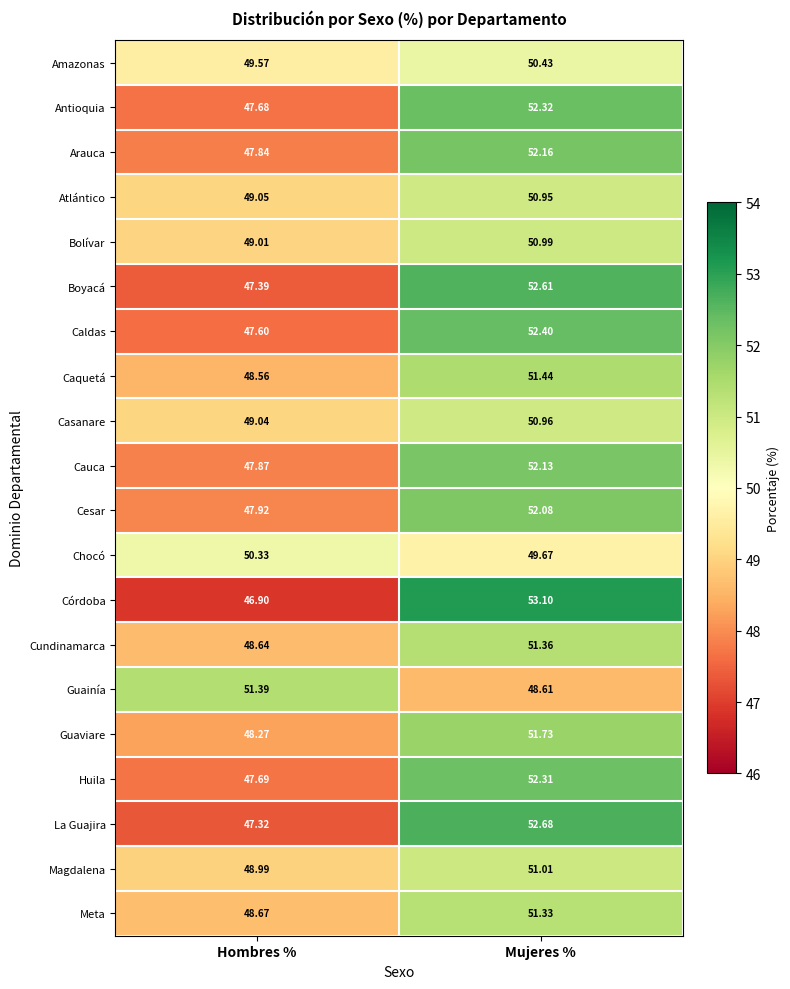

At which label does Arauca first exceed 52?

Mujeres %